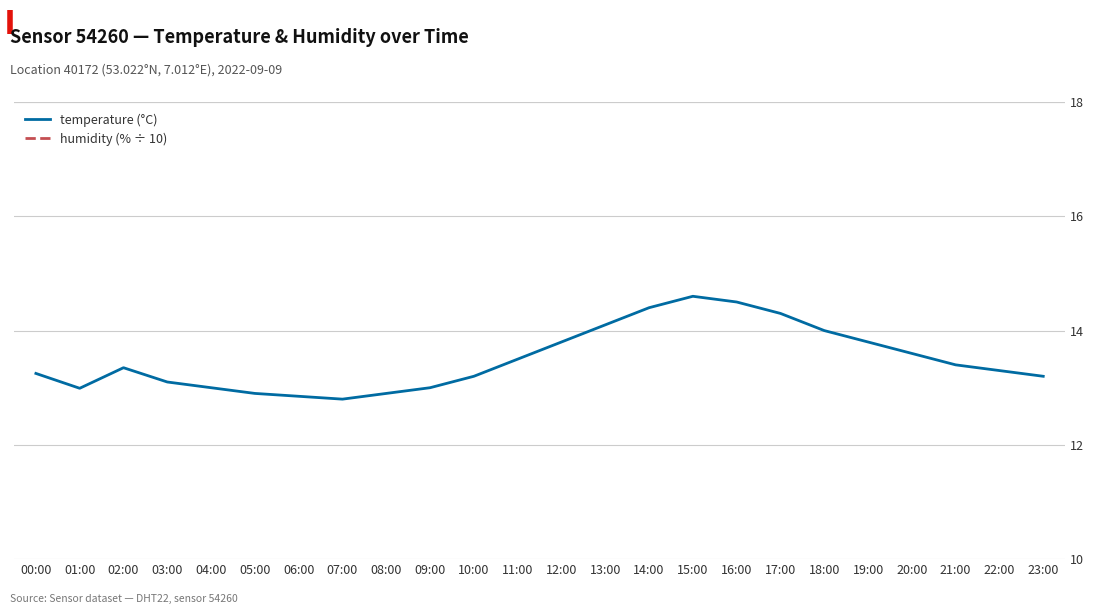

At which category does the chart reach its peak across all series?

15:00